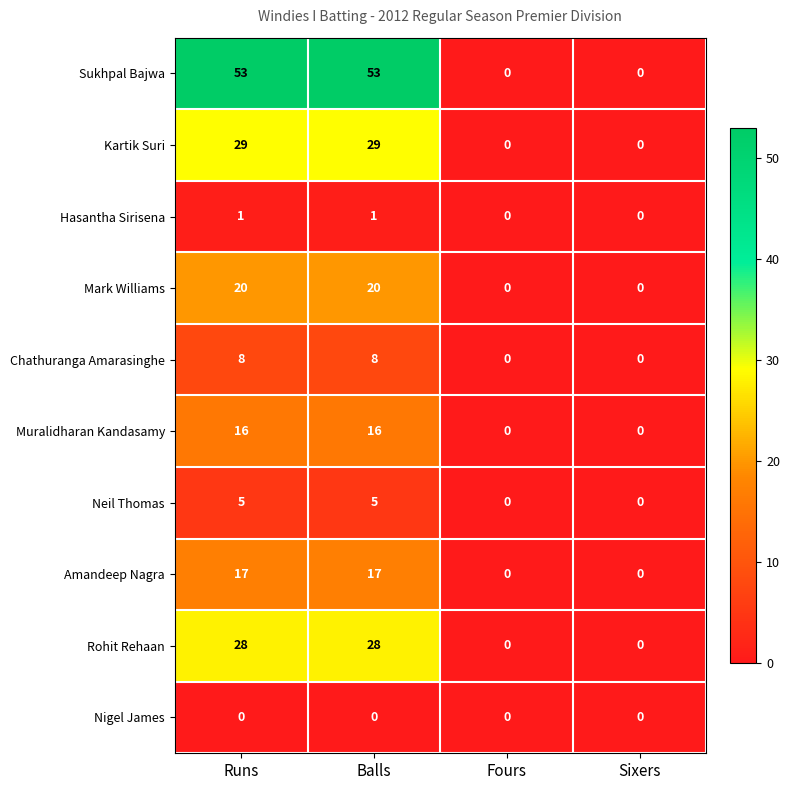

What value does the Chathuranga Amarasinghe series have at Balls?

8